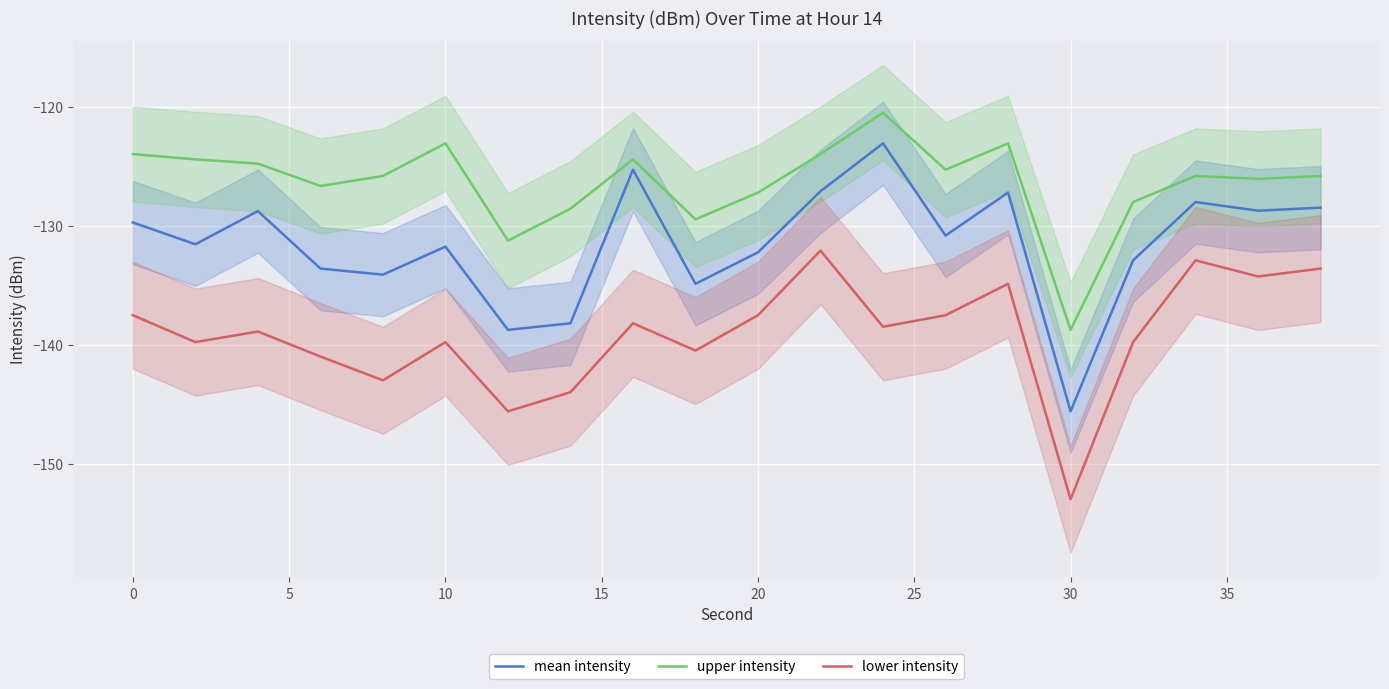

Rank the series by their maximum value, from highest to lowest.

upper intensity, mean intensity, lower intensity